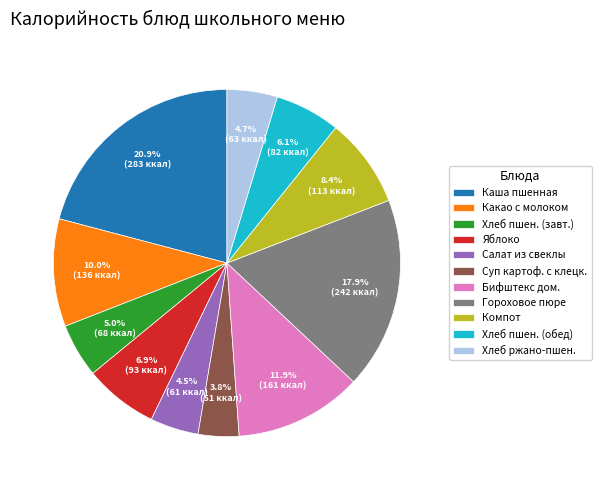

Is Гороховое пюре the majority of the pie?

No